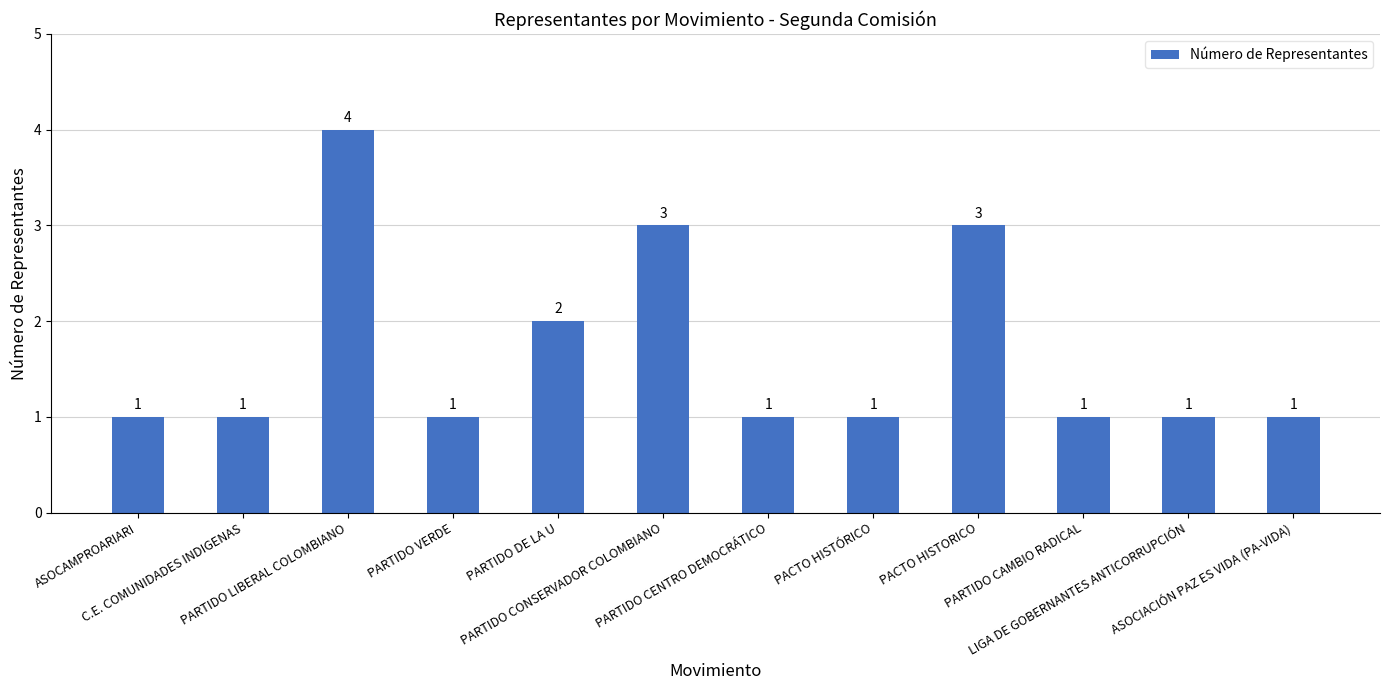

The chart shows a value of 1 at ASOCAMPROARIARI. True or false?

True